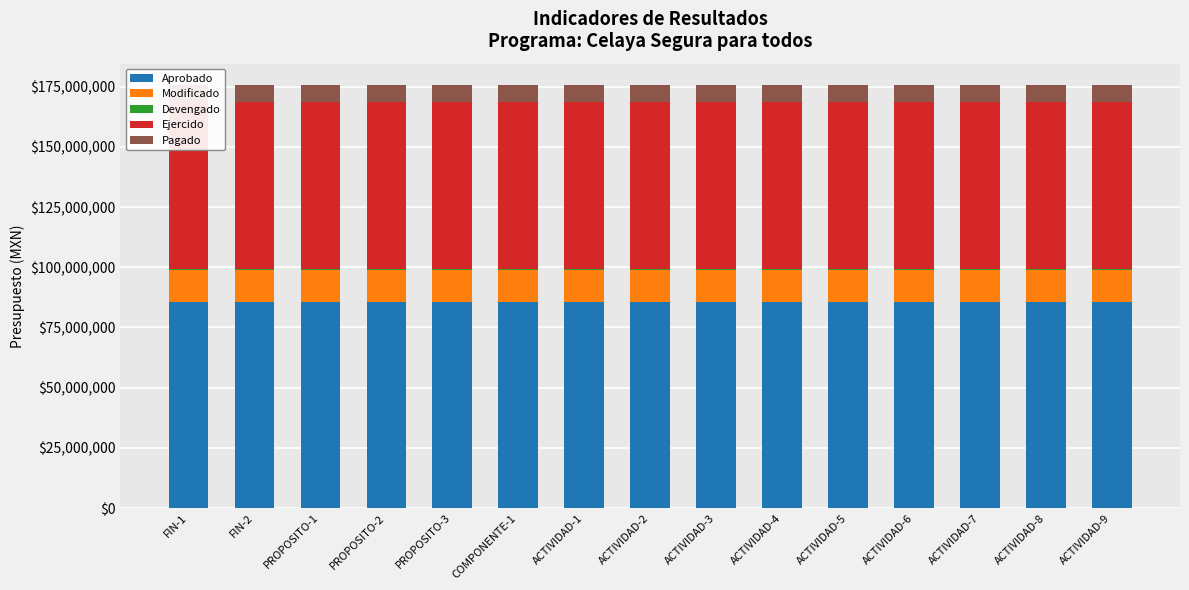

Rank the series by their maximum value, from lowest to highest.

Devengado, Pagado, Modificado, Ejercido, Aprobado